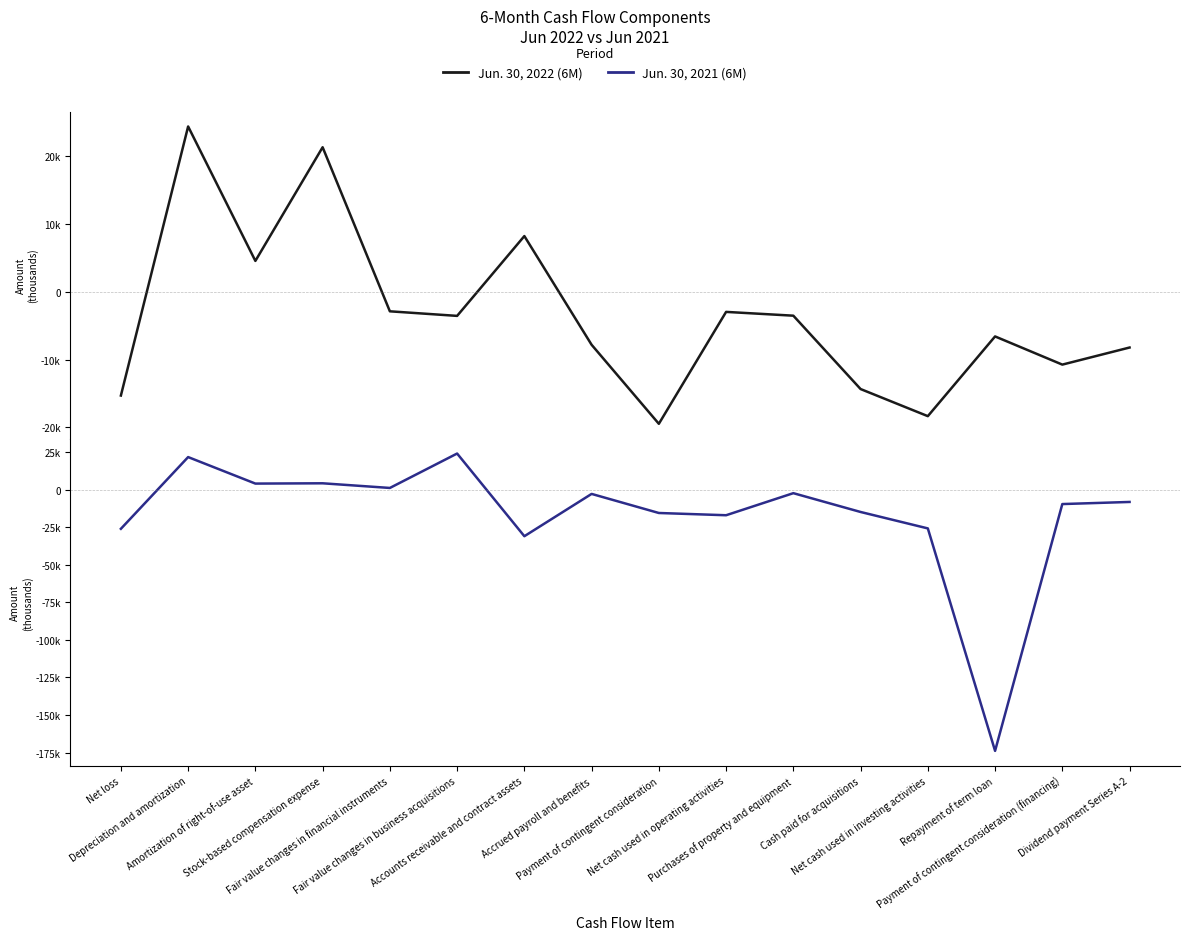

What is the sum of all Jun. 30, 2021 (6M) values?

-272208